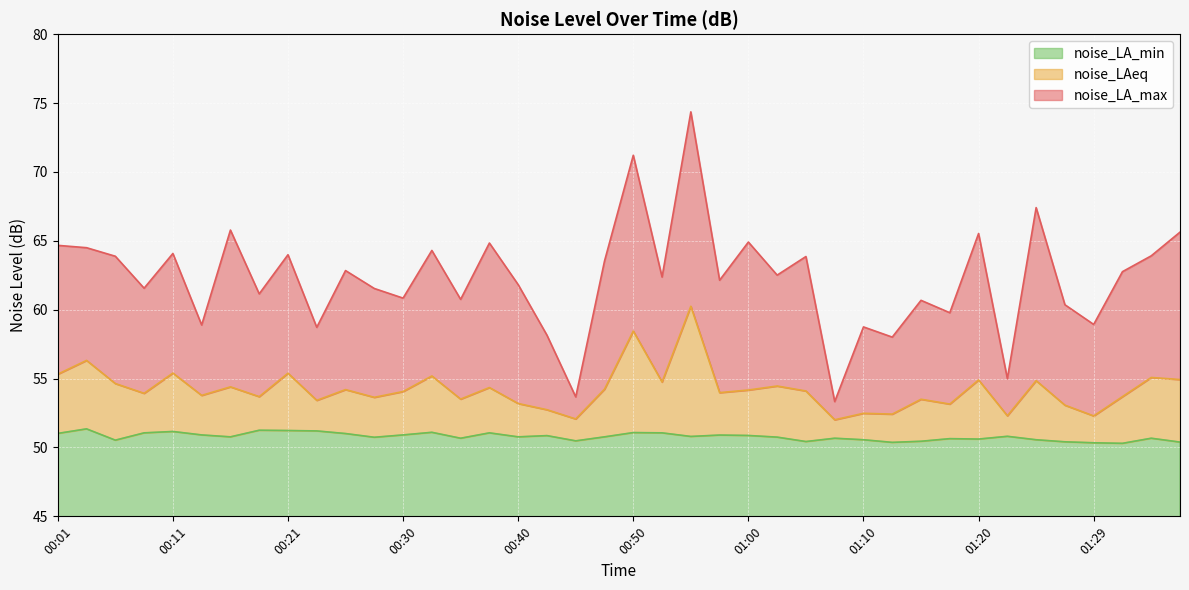

List the series in order of their peak value, lowest first.

noise_LA_min, noise_LAeq, noise_LA_max